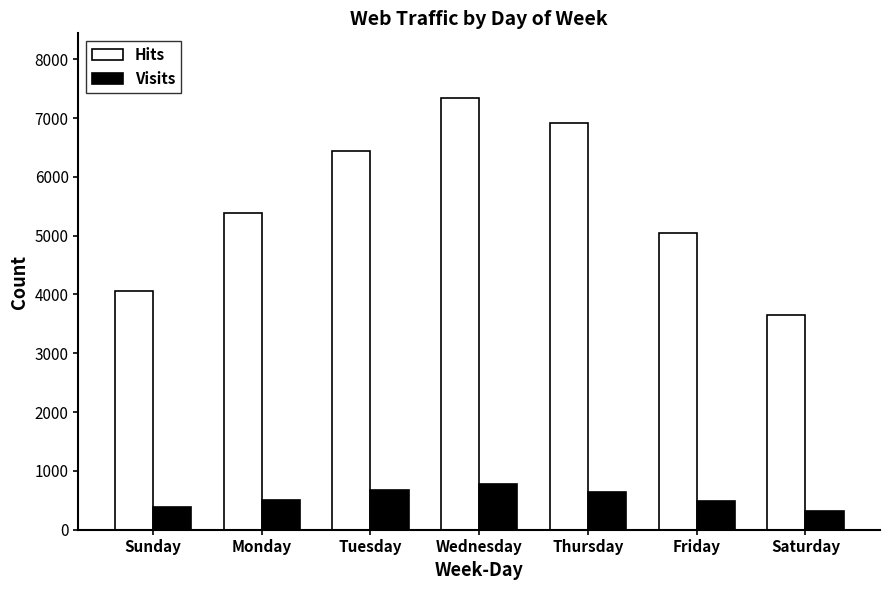

Rank the series by their average value, from lowest to highest.

Visits, Hits